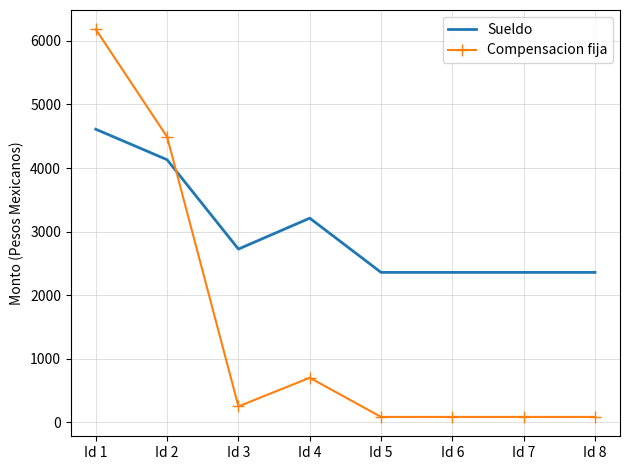

True or false: Sueldo has more than 2 points higher than both neighbors.

False